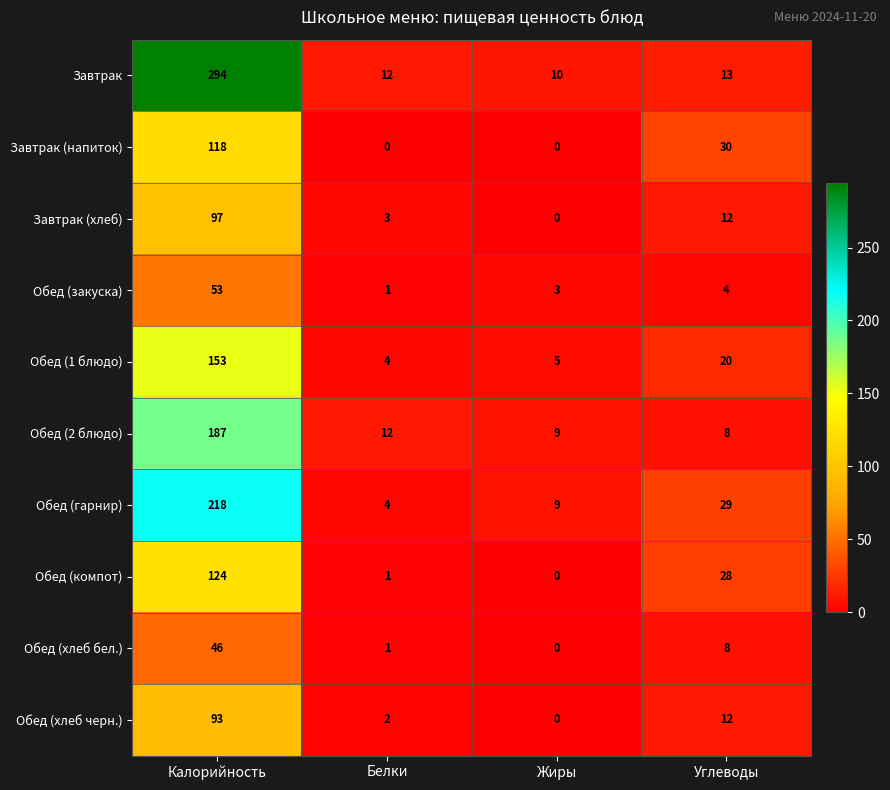

What is the sum of the Завтрак (напиток) values at Углеводы and Белки?

30